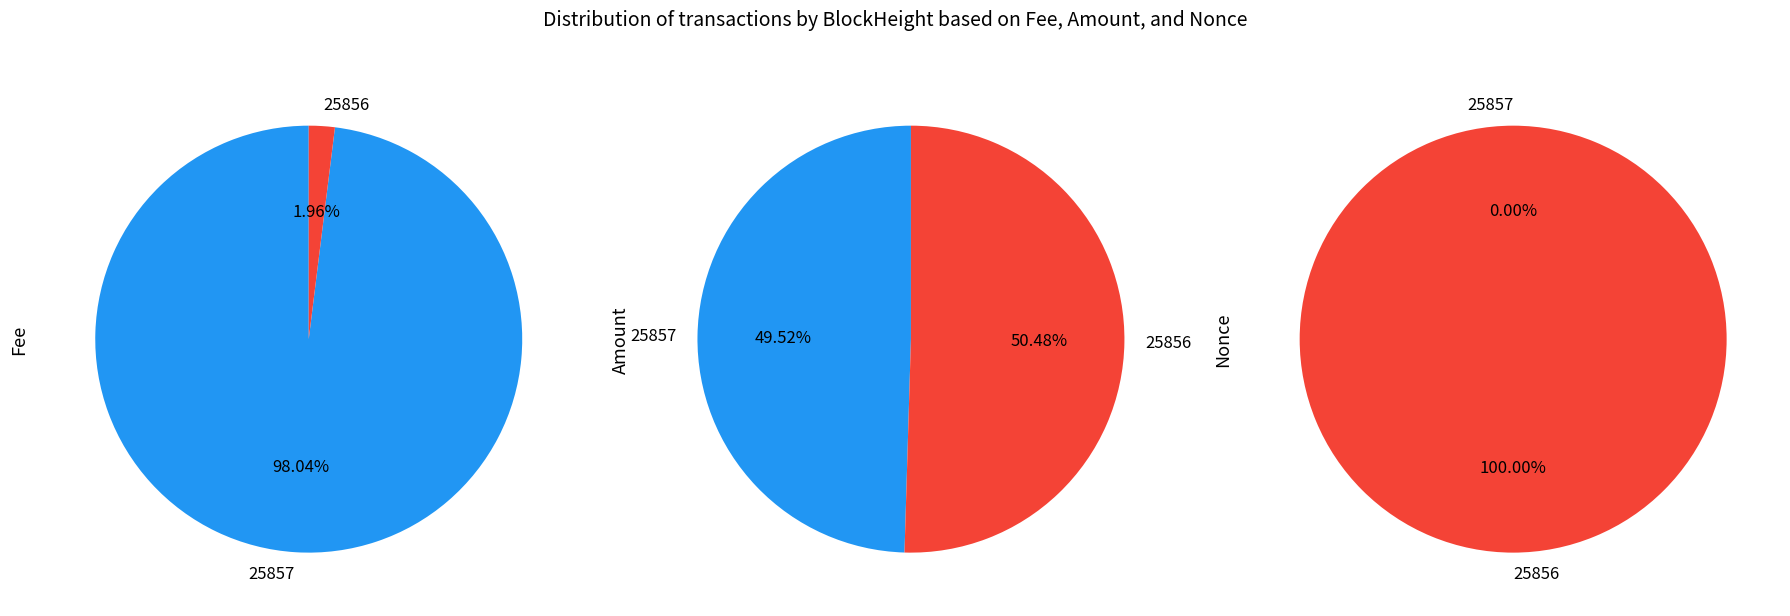

Is the sum of 25856 and 25857 greater than half?

Yes